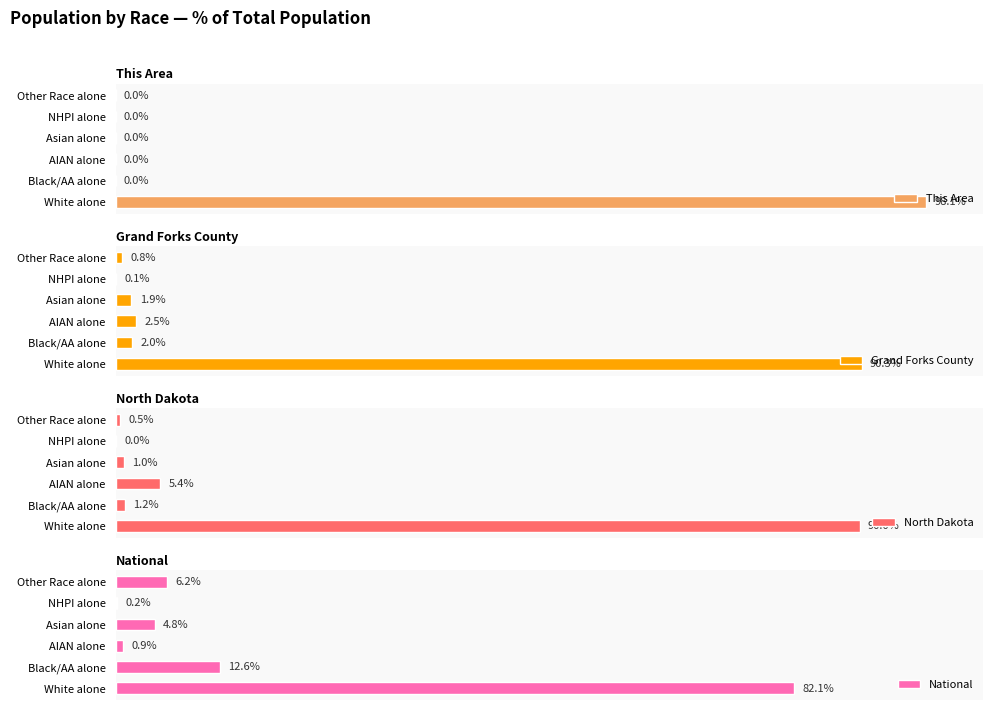

What is the difference between the second highest and second lowest values in the North Dakota series?

4.9